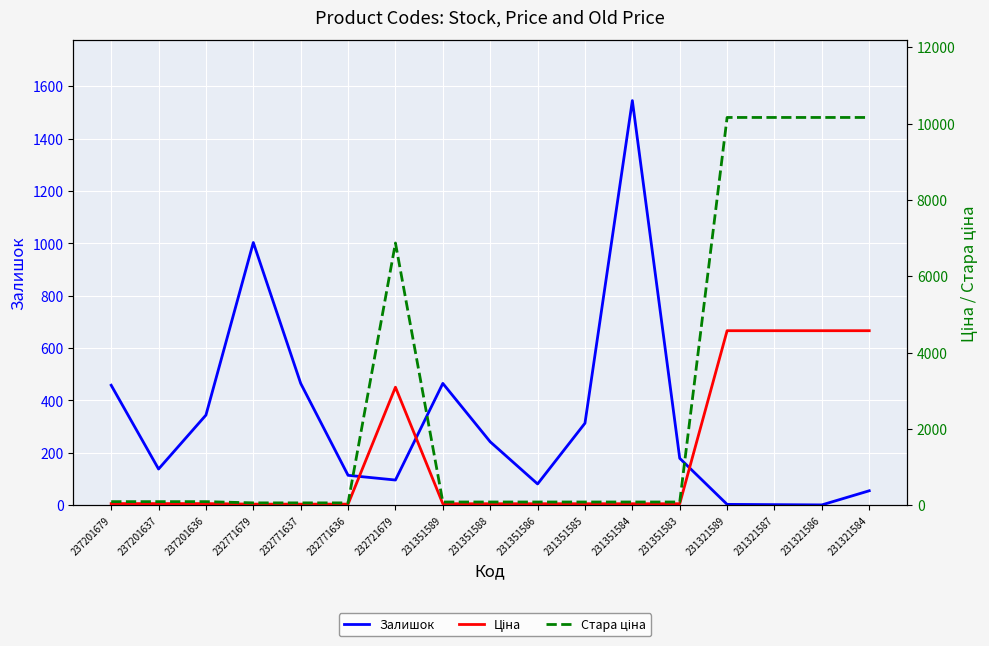

Reading left to right, what are all the values shown in this chart?

Залишок: 458.0	138.0	344.0	1003.0	465.0	114.0	96.0	465.0	242.0	81.0	313.0	1545.0	179.0	3.0	2.0	1.0	55.0
Ціна: 41.5	41.5	41.5	27.0	27.0	27.0	3091.2	37.4	37.4	37.4	37.4	37.4	37.4	4571.4	4571.4	4571.4	4571.4
Стара ціна: 92.3	92.3	92.3	60.0	60.0	60.0	6869.4	83.0	83.0	83.0	83.0	83.0	83.0	10158.6	10158.6	10158.6	10158.6